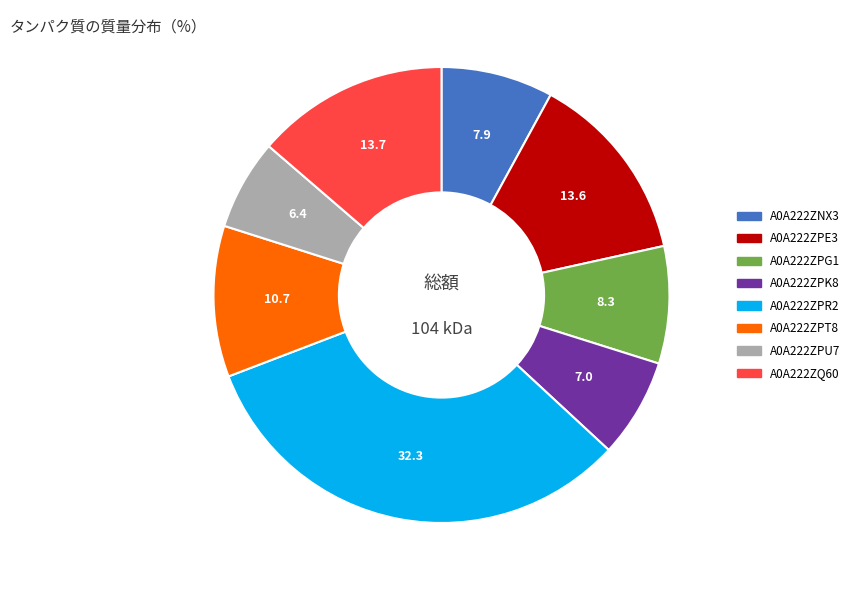

Do A0A222ZQ60 and A0A222ZPE3 together represent more than half of the pie?

No